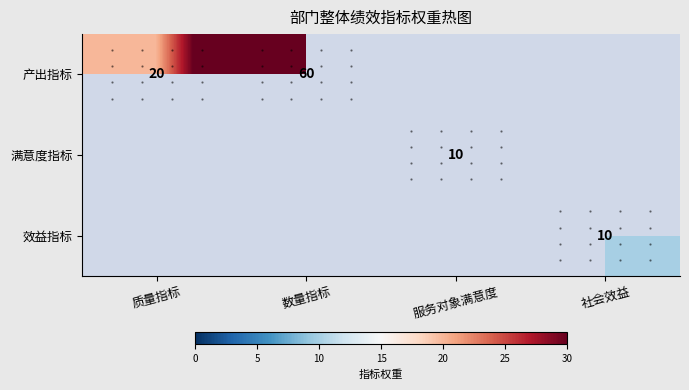

True or false: 产出指标 has a value of 81 at 数量指标.

False